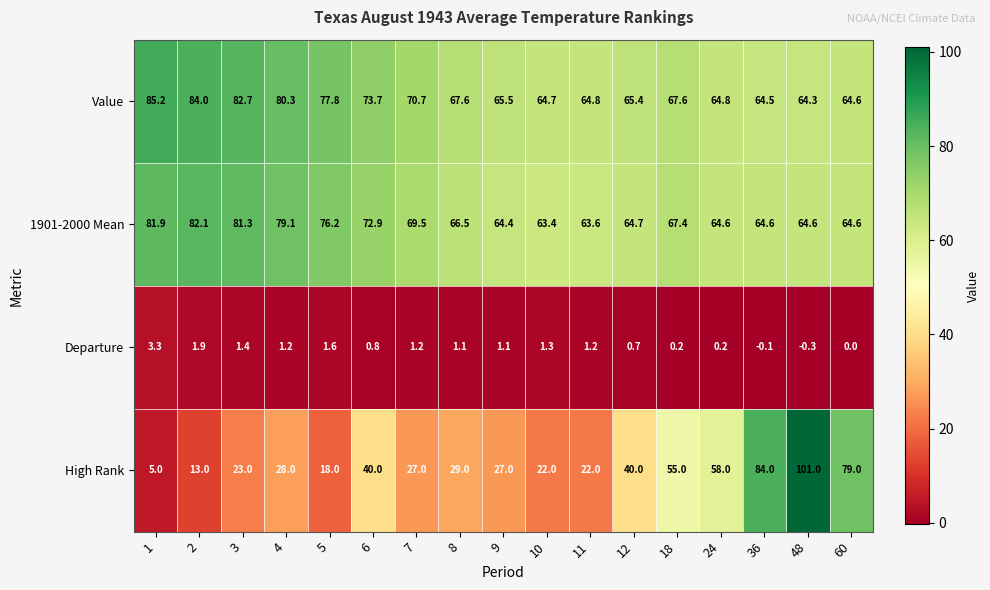

Which series has the largest range (max minus min)?

High Rank